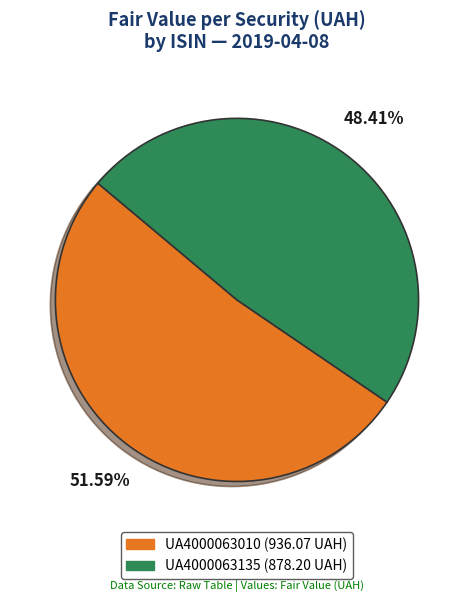

How many slices are in this pie chart?

2